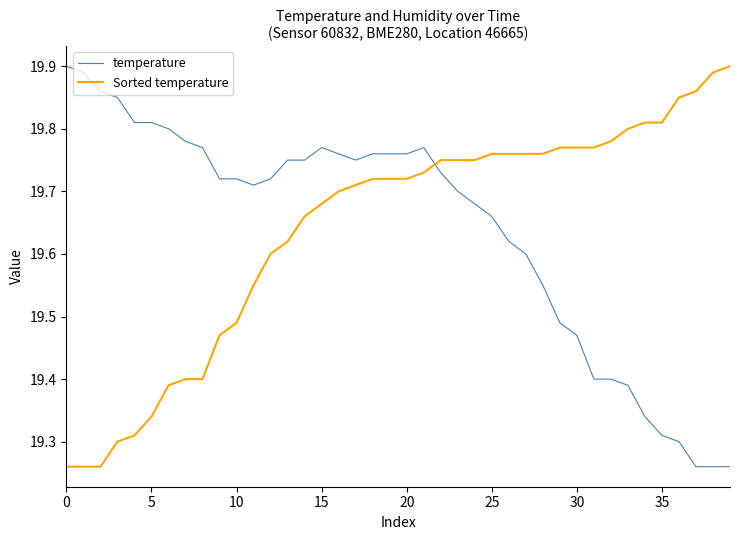

What are all the series names shown in the legend?

temperature, Sorted temperature